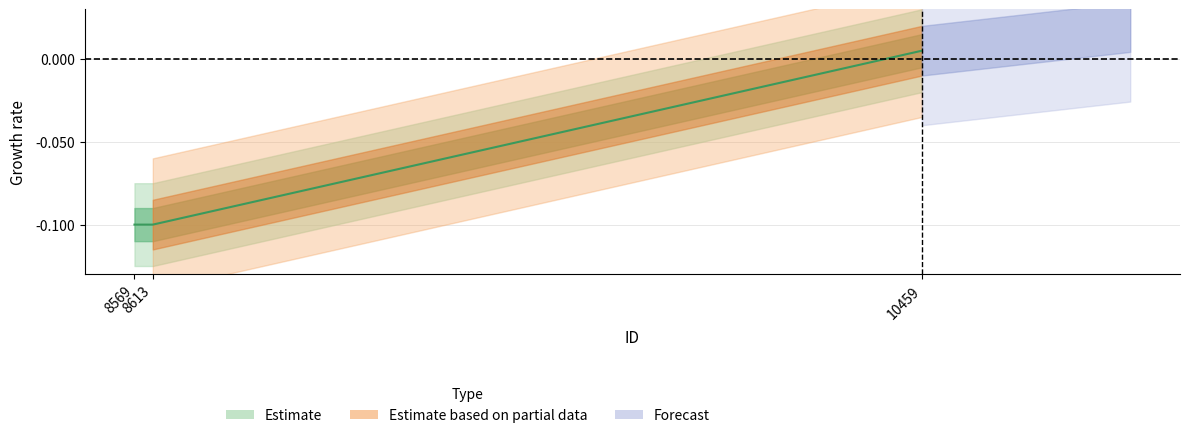

How many data points are less than 0?

2